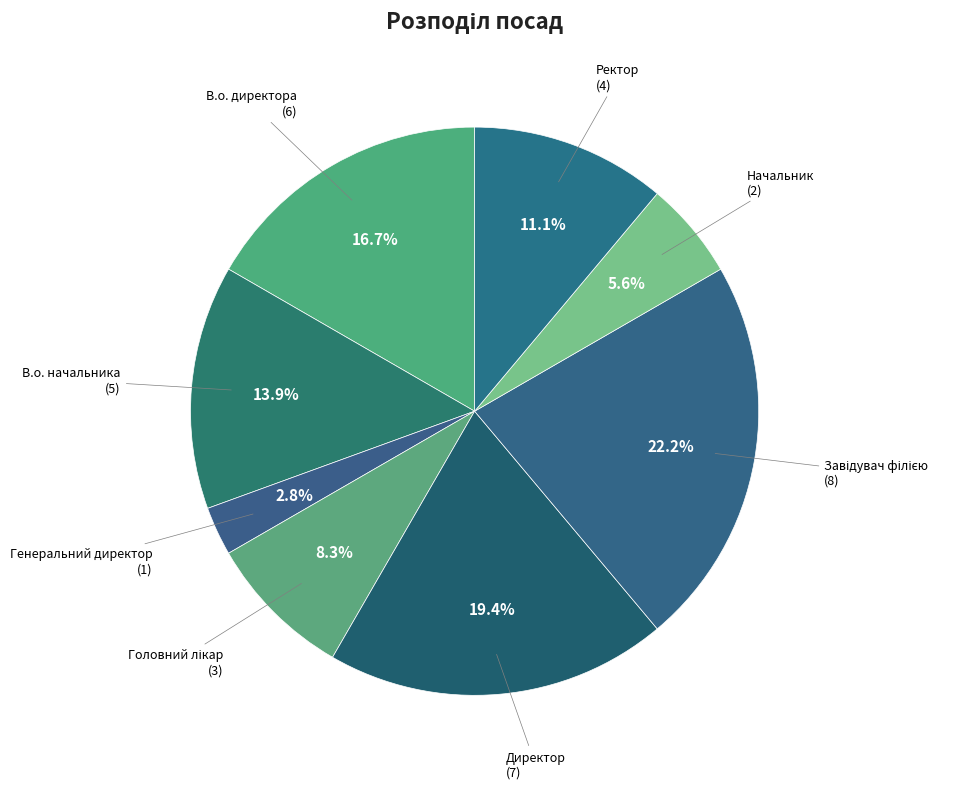

Between В.о. директора and Директор, which is larger?

Директор